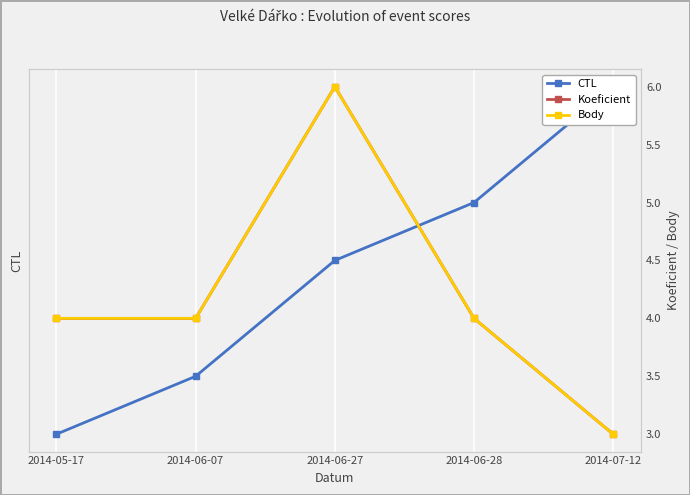

True or false: CTL has a value of 142007 at 2014-07-12.

True